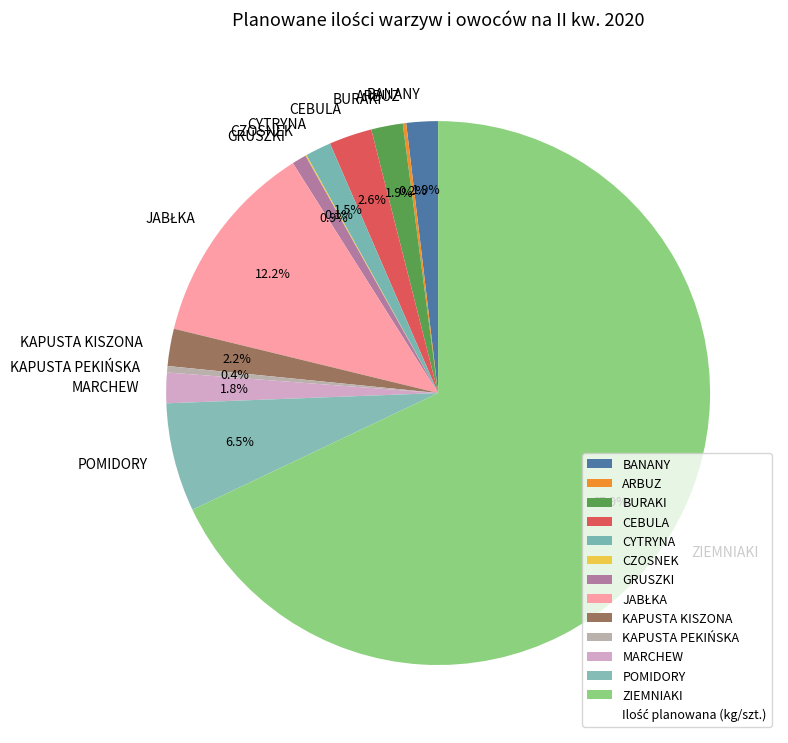

To the nearest percent, what is the difference between the largest and smallest slice percentages?

68%